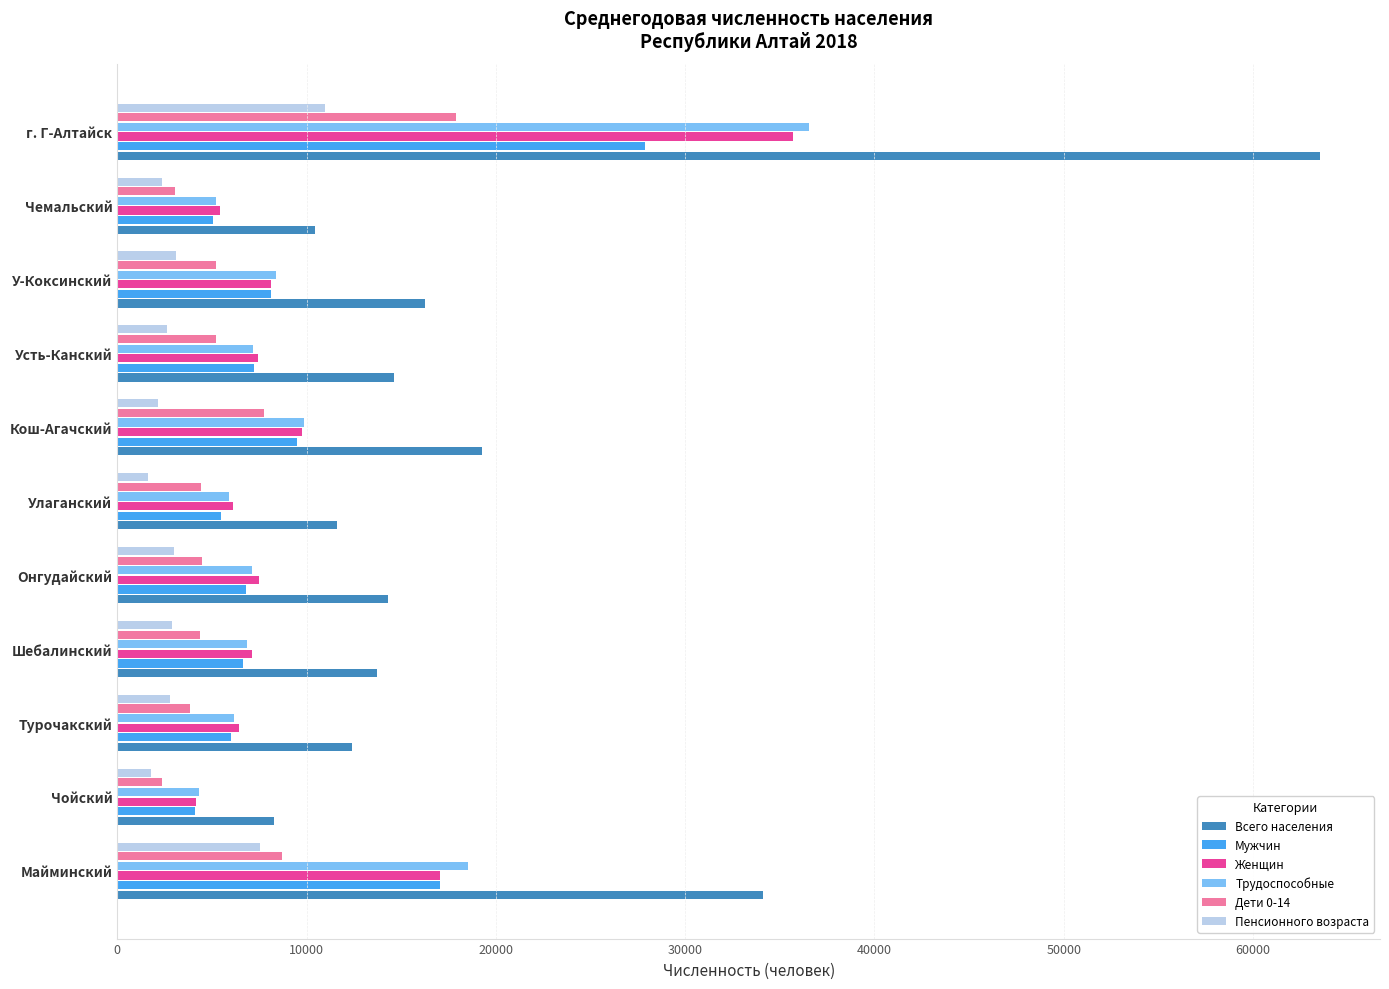

What is the minimum value shown in the chart?

1642.0